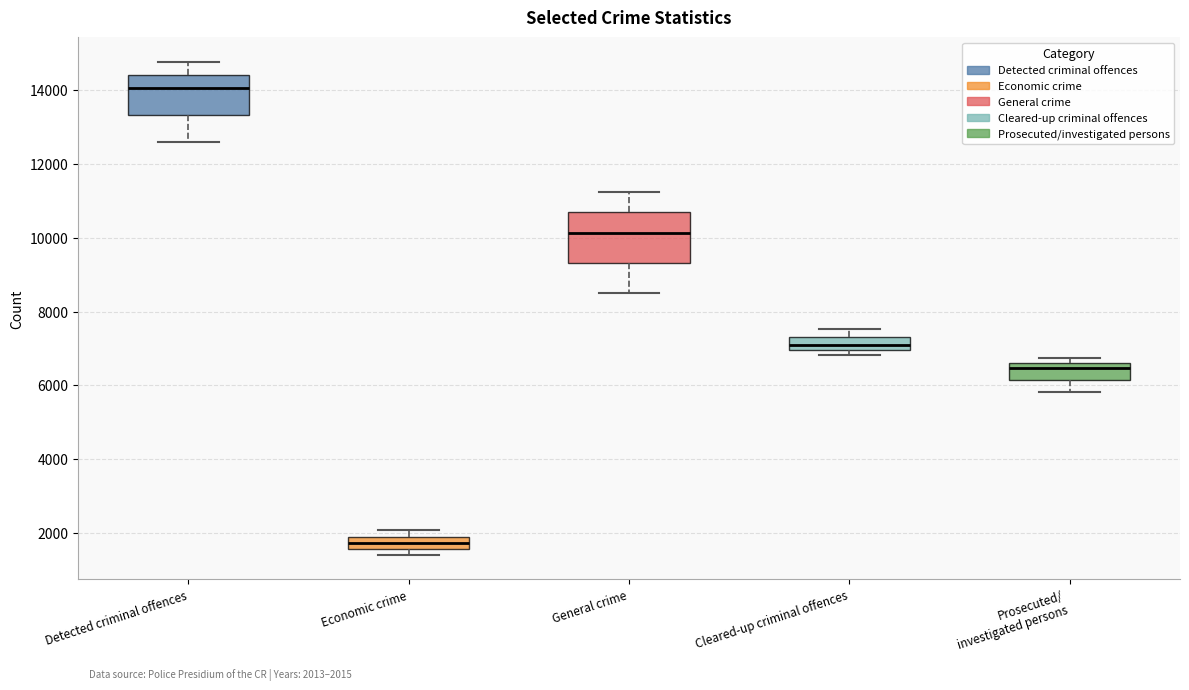

Comparing the boxes themselves (not the whiskers), which one is the tallest?

General crime